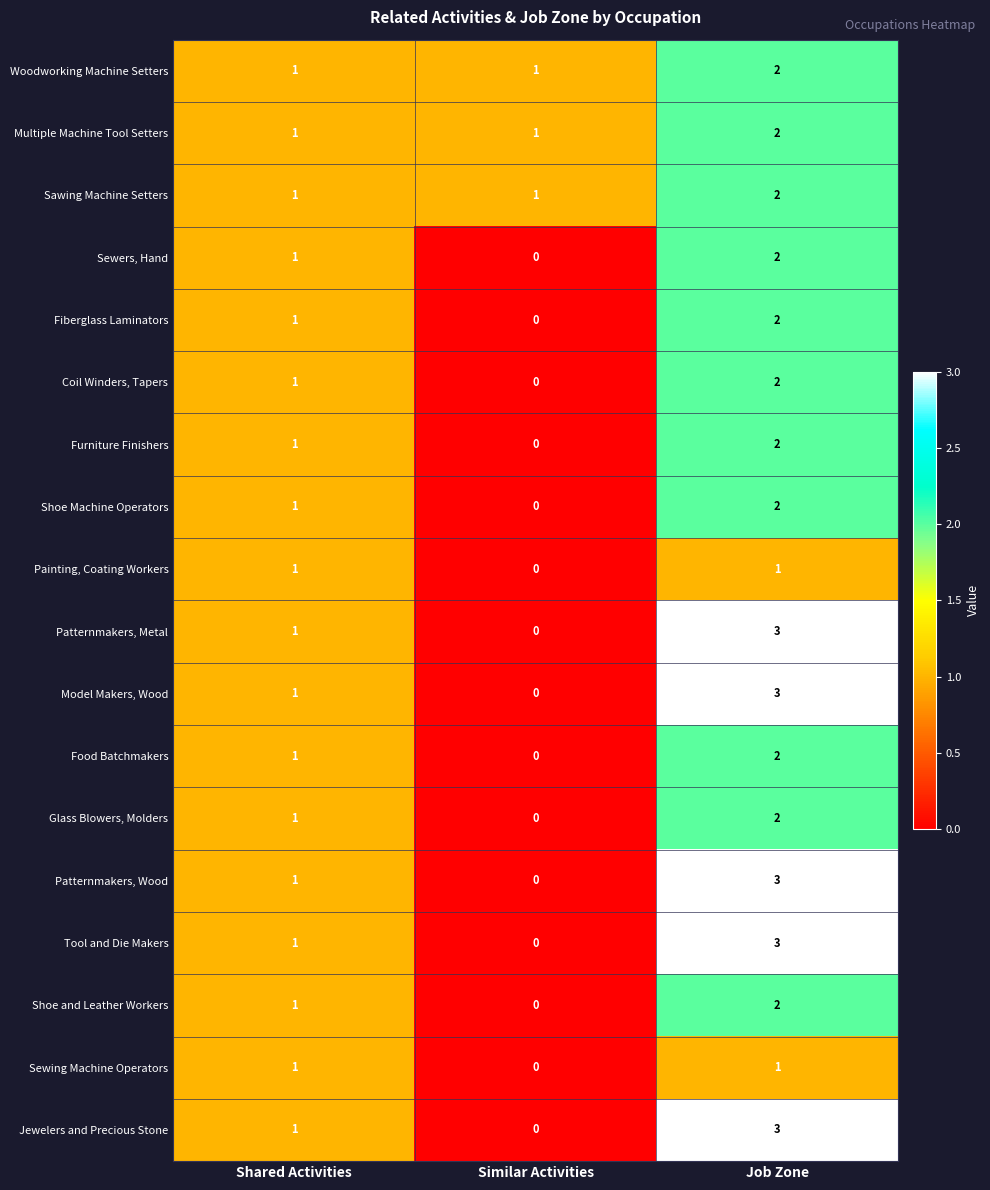

The value of Shoe Machine Operators at Shared Activities is 2. True or false?

False